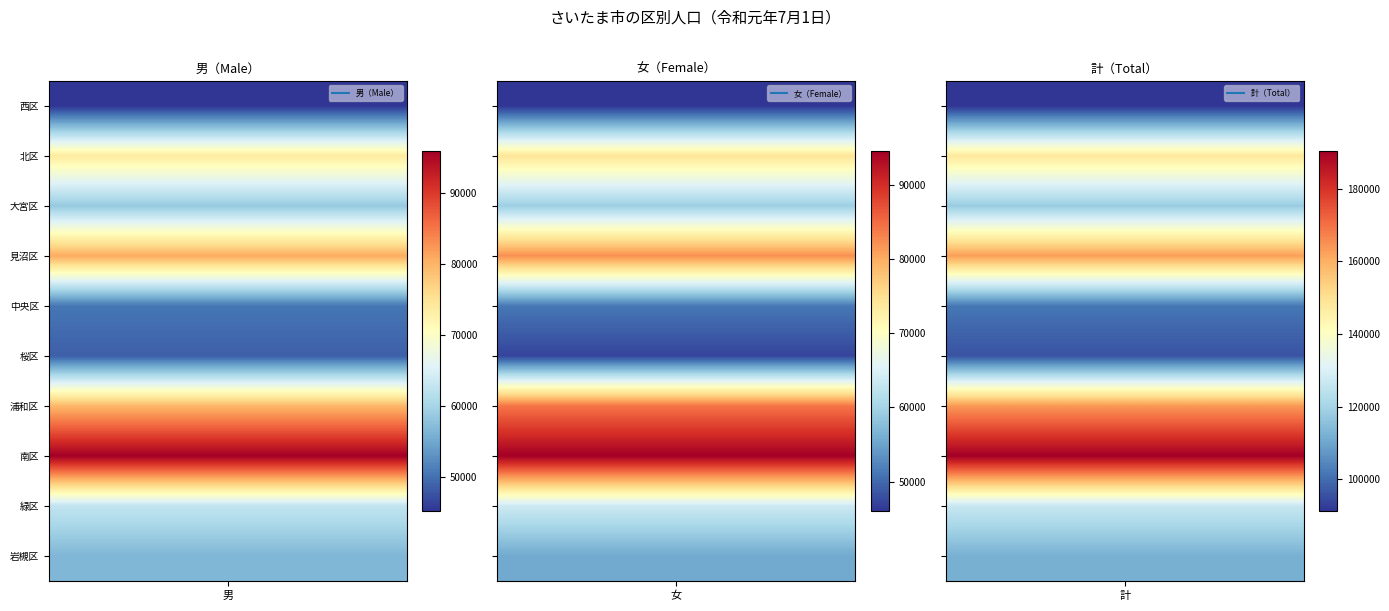

Reading left to right, extract all data points from this chart.

西区: 0=45205	1=46015	2=91220
北区: 0=73783	1=74116	2=147899
大宮区: 0=58545	1=59431	2=117976
見沼区: 0=80699	1=82307	2=163006
中央区: 0=50513	1=51214	2=101727
桜区: 0=48634	1=47232	2=95866
浦和区: 0=79637	1=84144	2=163781
南区: 0=95836	1=94519	2=190355
緑区: 0=62633	1=63753	2=126386
岩槻区: 0=56562	1=55531	2=112093